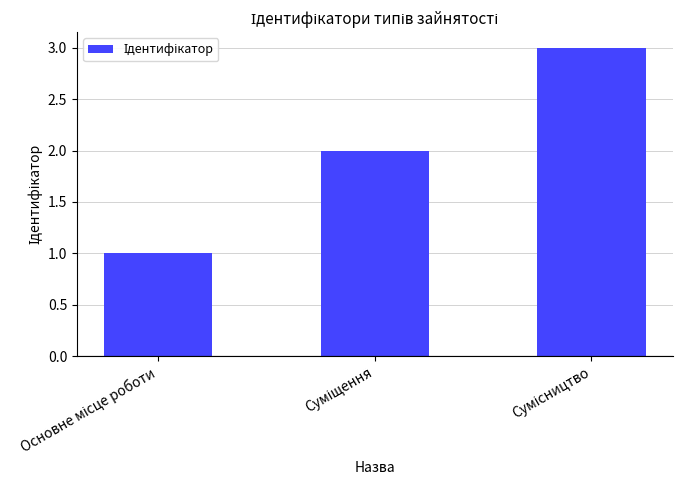

What is the greatest value displayed?

3